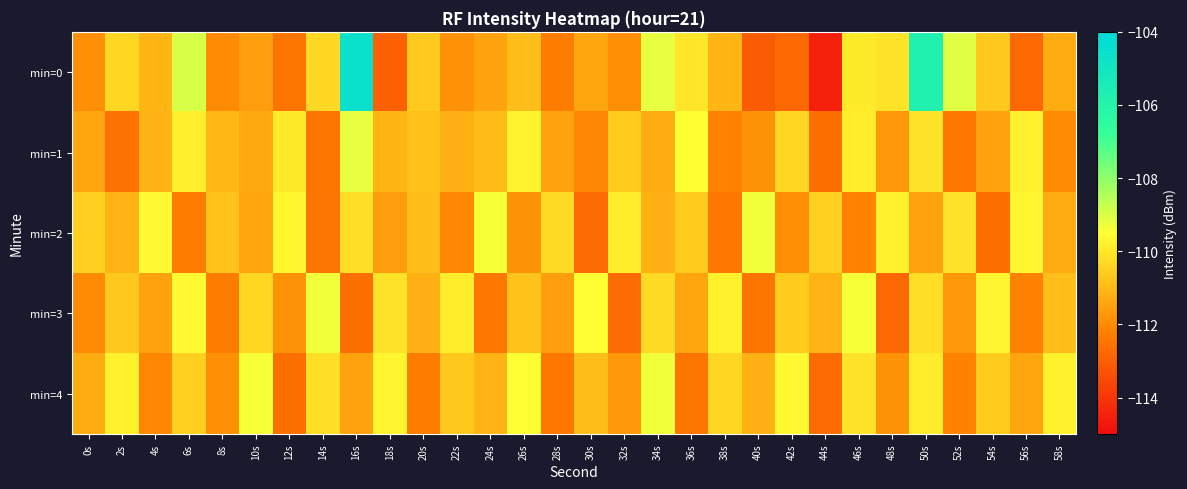

Which series has the largest total across all categories?

min=0